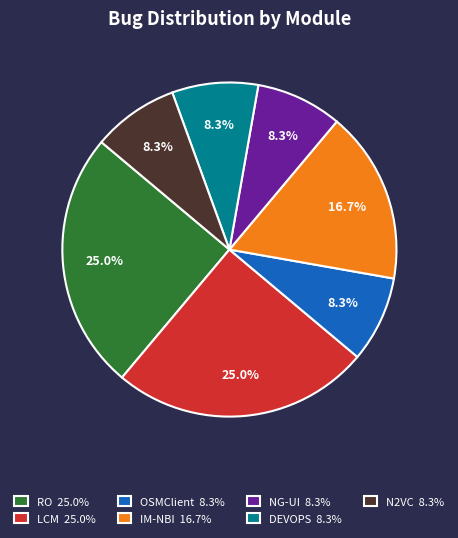

True or false: RO accounts for 17% of the total.

False